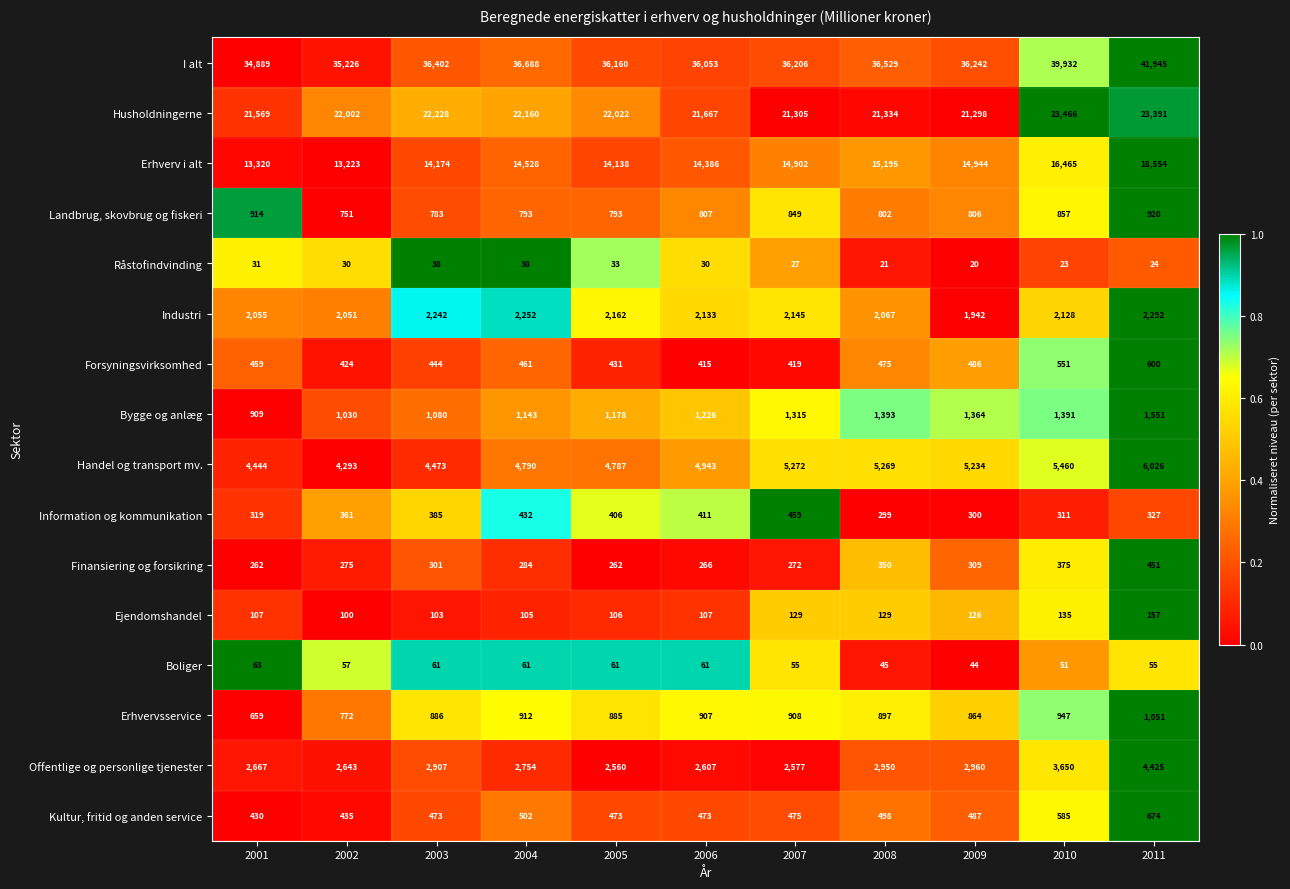

What is the difference between the second highest and minimum values in the I alt series?

5043